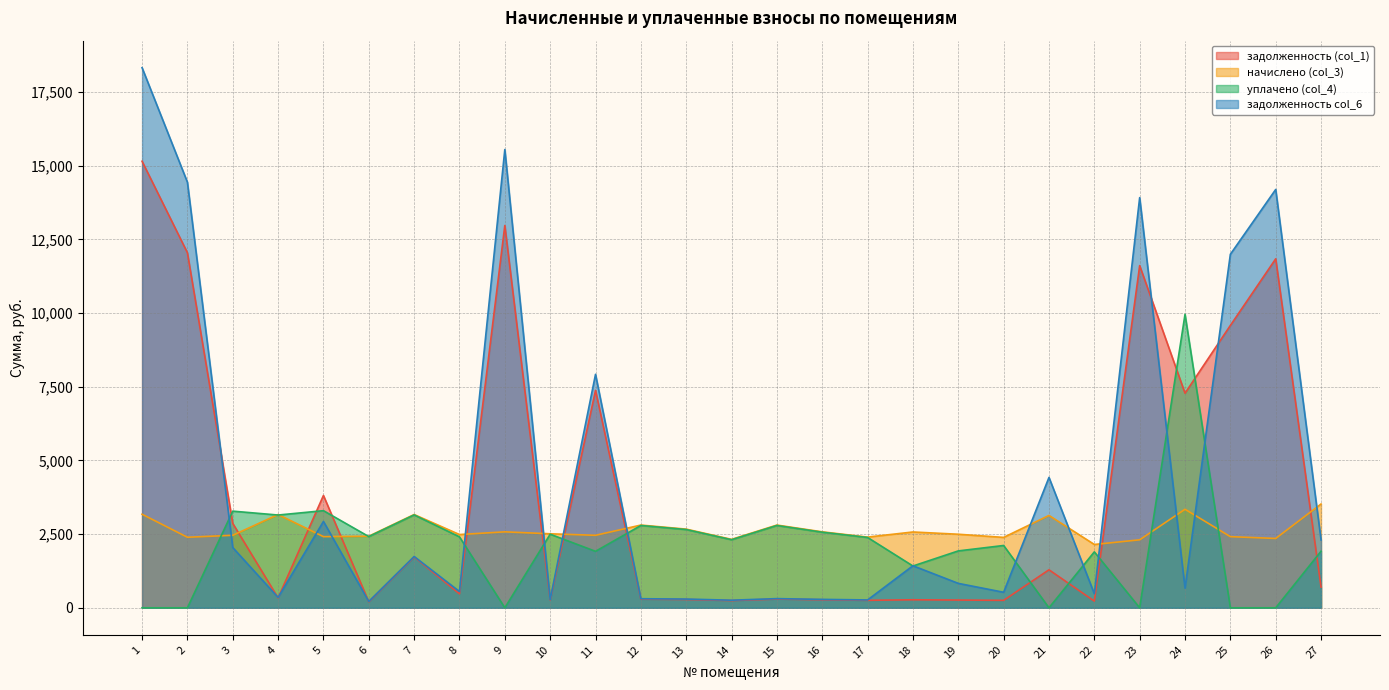

How many lines are shown in the chart?

4